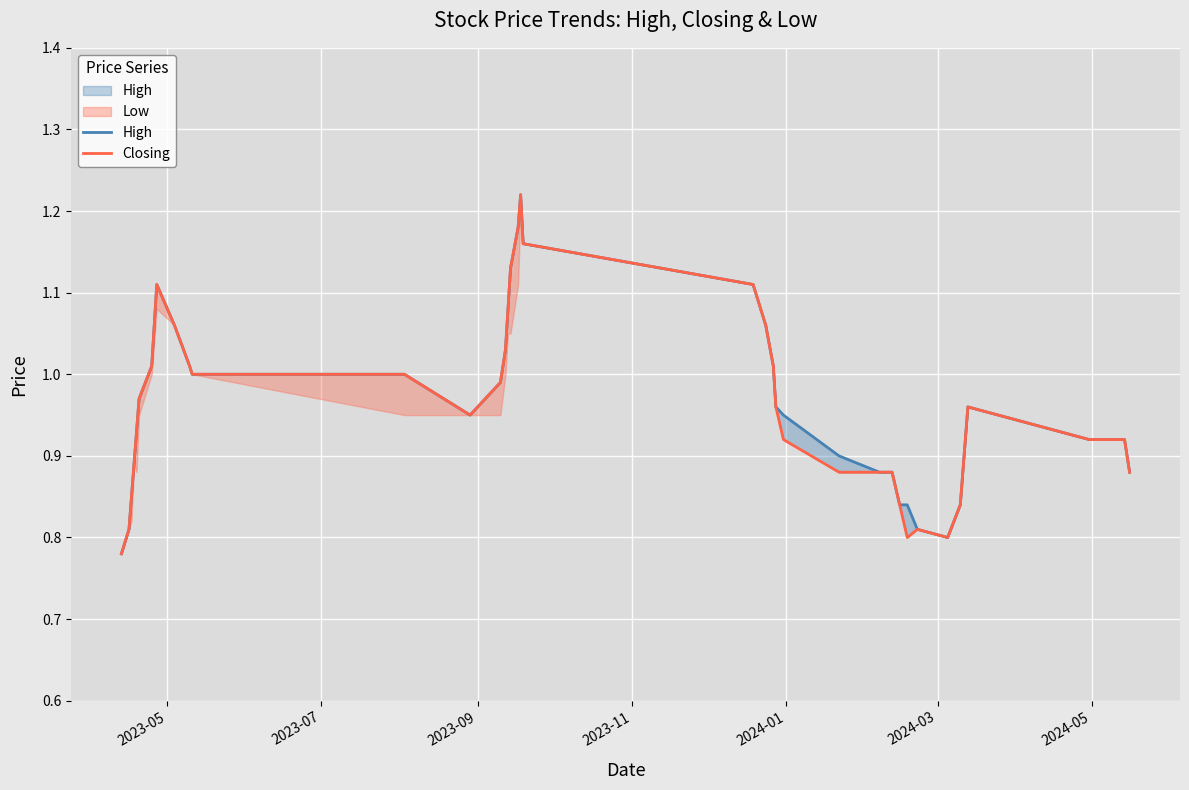

What is the value of the Closing point at the 10th from the left?

1.1